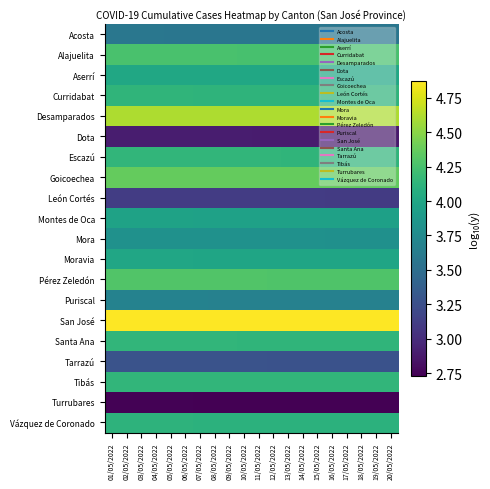

Reading right to left, transcribe all the data shown in this chart.

Acosta: 20/05/2022=3.6	19/05/2022=3.6	18/05/2022=3.6	17/05/2022=3.6	16/05/2022=3.6	15/05/2022=3.6	14/05/2022=3.6	13/05/2022=3.6	12/05/2022=3.6	11/05/2022=3.6	10/05/2022=3.6	09/05/2022=3.6	08/05/2022=3.6	07/05/2022=3.6	06/05/2022=3.6	05/05/2022=3.6	04/05/2022=3.6	03/05/2022=3.6	02/05/2022=3.6	01/05/2022=3.6
Alajuelita: 20/05/2022=4.3	19/05/2022=4.3	18/05/2022=4.3	17/05/2022=4.3	16/05/2022=4.3	15/05/2022=4.3	14/05/2022=4.3	13/05/2022=4.3	12/05/2022=4.3	11/05/2022=4.3	10/05/2022=4.3	09/05/2022=4.3	08/05/2022=4.3	07/05/2022=4.3	06/05/2022=4.3	05/05/2022=4.3	04/05/2022=4.3	03/05/2022=4.3	02/05/2022=4.3	01/05/2022=4.3
Aserrí: 20/05/2022=4.0	19/05/2022=4.0	18/05/2022=4.0	17/05/2022=4.0	16/05/2022=4.0	15/05/2022=4.0	14/05/2022=4.0	13/05/2022=4.0	12/05/2022=4.0	11/05/2022=4.0	10/05/2022=4.0	09/05/2022=4.0	08/05/2022=4.0	07/05/2022=4.0	06/05/2022=4.0	05/05/2022=4.0	04/05/2022=4.0	03/05/2022=4.0	02/05/2022=4.0	01/05/2022=4.0
Curridabat: 20/05/2022=4.1	19/05/2022=4.1	18/05/2022=4.1	17/05/2022=4.1	16/05/2022=4.1	15/05/2022=4.1	14/05/2022=4.1	13/05/2022=4.1	12/05/2022=4.1	11/05/2022=4.1	10/05/2022=4.1	09/05/2022=4.1	08/05/2022=4.1	07/05/2022=4.1	06/05/2022=4.1	05/05/2022=4.1	04/05/2022=4.1	03/05/2022=4.1	02/05/2022=4.1	01/05/2022=4.1
Desamparados: 20/05/2022=4.6	19/05/2022=4.6	18/05/2022=4.6	17/05/2022=4.6	16/05/2022=4.6	15/05/2022=4.6	14/05/2022=4.6	13/05/2022=4.6	12/05/2022=4.6	11/05/2022=4.6	10/05/2022=4.6	09/05/2022=4.6	08/05/2022=4.6	07/05/2022=4.6	06/05/2022=4.6	05/05/2022=4.6	04/05/2022=4.6	03/05/2022=4.6	02/05/2022=4.6	01/05/2022=4.6
Dota: 20/05/2022=2.9	19/05/2022=2.9	18/05/2022=2.9	17/05/2022=2.9	16/05/2022=2.9	15/05/2022=2.9	14/05/2022=2.9	13/05/2022=2.9	12/05/2022=2.9	11/05/2022=2.9	10/05/2022=2.9	09/05/2022=2.9	08/05/2022=2.9	07/05/2022=2.9	06/05/2022=2.9	05/05/2022=2.9	04/05/2022=2.9	03/05/2022=2.9	02/05/2022=2.9	01/05/2022=2.9
Escazú: 20/05/2022=4.1	19/05/2022=4.1	18/05/2022=4.1	17/05/2022=4.1	16/05/2022=4.1	15/05/2022=4.1	14/05/2022=4.1	13/05/2022=4.1	12/05/2022=4.1	11/05/2022=4.1	10/05/2022=4.1	09/05/2022=4.1	08/05/2022=4.1	07/05/2022=4.1	06/05/2022=4.1	05/05/2022=4.1	04/05/2022=4.1	03/05/2022=4.1	02/05/2022=4.1	01/05/2022=4.1
Goicoechea: 20/05/2022=4.4	19/05/2022=4.4	18/05/2022=4.4	17/05/2022=4.4	16/05/2022=4.4	15/05/2022=4.4	14/05/2022=4.4	13/05/2022=4.4	12/05/2022=4.4	11/05/2022=4.4	10/05/2022=4.4	09/05/2022=4.4	08/05/2022=4.4	07/05/2022=4.4	06/05/2022=4.4	05/05/2022=4.4	04/05/2022=4.4	03/05/2022=4.4	02/05/2022=4.4	01/05/2022=4.4
León Cortés: 20/05/2022=3.1	19/05/2022=3.1	18/05/2022=3.1	17/05/2022=3.1	16/05/2022=3.1	15/05/2022=3.1	14/05/2022=3.1	13/05/2022=3.1	12/05/2022=3.1	11/05/2022=3.1	10/05/2022=3.1	09/05/2022=3.1	08/05/2022=3.1	07/05/2022=3.1	06/05/2022=3.1	05/05/2022=3.1	04/05/2022=3.1	03/05/2022=3.1	02/05/2022=3.1	01/05/2022=3.1
Montes de Oca: 20/05/2022=4.0	19/05/2022=4.0	18/05/2022=4.0	17/05/2022=4.0	16/05/2022=4.0	15/05/2022=4.0	14/05/2022=4.0	13/05/2022=4.0	12/05/2022=4.0	11/05/2022=4.0	10/05/2022=4.0	09/05/2022=4.0	08/05/2022=4.0	07/05/2022=4.0	06/05/2022=4.0	05/05/2022=4.0	04/05/2022=4.0	03/05/2022=4.0	02/05/2022=4.0	01/05/2022=4.0
Mora: 20/05/2022=3.8	19/05/2022=3.8	18/05/2022=3.8	17/05/2022=3.8	16/05/2022=3.8	15/05/2022=3.8	14/05/2022=3.8	13/05/2022=3.8	12/05/2022=3.8	11/05/2022=3.8	10/05/2022=3.8	09/05/2022=3.8	08/05/2022=3.8	07/05/2022=3.8	06/05/2022=3.8	05/05/2022=3.8	04/05/2022=3.8	03/05/2022=3.8	02/05/2022=3.8	01/05/2022=3.8
Moravia: 20/05/2022=4.0	19/05/2022=4.0	18/05/2022=4.0	17/05/2022=4.0	16/05/2022=4.0	15/05/2022=4.0	14/05/2022=4.0	13/05/2022=4.0	12/05/2022=4.0	11/05/2022=4.0	10/05/2022=4.0	09/05/2022=4.0	08/05/2022=4.0	07/05/2022=4.0	06/05/2022=4.0	05/05/2022=4.0	04/05/2022=4.0	03/05/2022=4.0	02/05/2022=4.0	01/05/2022=4.0
Pérez Zeledón: 20/05/2022=4.3	19/05/2022=4.3	18/05/2022=4.3	17/05/2022=4.3	16/05/2022=4.3	15/05/2022=4.3	14/05/2022=4.3	13/05/2022=4.3	12/05/2022=4.3	11/05/2022=4.3	10/05/2022=4.3	09/05/2022=4.3	08/05/2022=4.3	07/05/2022=4.3	06/05/2022=4.3	05/05/2022=4.3	04/05/2022=4.3	03/05/2022=4.3	02/05/2022=4.3	01/05/2022=4.3
Puriscal: 20/05/2022=3.7	19/05/2022=3.7	18/05/2022=3.7	17/05/2022=3.7	16/05/2022=3.7	15/05/2022=3.7	14/05/2022=3.7	13/05/2022=3.7	12/05/2022=3.7	11/05/2022=3.7	10/05/2022=3.7	09/05/2022=3.7	08/05/2022=3.7	07/05/2022=3.7	06/05/2022=3.7	05/05/2022=3.7	04/05/2022=3.7	03/05/2022=3.7	02/05/2022=3.7	01/05/2022=3.7
San José: 20/05/2022=4.9	19/05/2022=4.9	18/05/2022=4.9	17/05/2022=4.9	16/05/2022=4.9	15/05/2022=4.9	14/05/2022=4.9	13/05/2022=4.9	12/05/2022=4.9	11/05/2022=4.9	10/05/2022=4.9	09/05/2022=4.9	08/05/2022=4.9	07/05/2022=4.9	06/05/2022=4.9	05/05/2022=4.9	04/05/2022=4.9	03/05/2022=4.9	02/05/2022=4.9	01/05/2022=4.9
Santa Ana: 20/05/2022=4.1	19/05/2022=4.1	18/05/2022=4.1	17/05/2022=4.1	16/05/2022=4.1	15/05/2022=4.1	14/05/2022=4.1	13/05/2022=4.1	12/05/2022=4.1	11/05/2022=4.1	10/05/2022=4.1	09/05/2022=4.1	08/05/2022=4.1	07/05/2022=4.1	06/05/2022=4.1	05/05/2022=4.1	04/05/2022=4.1	03/05/2022=4.1	02/05/2022=4.1	01/05/2022=4.1
Tarrazú: 20/05/2022=3.3	19/05/2022=3.3	18/05/2022=3.3	17/05/2022=3.3	16/05/2022=3.3	15/05/2022=3.3	14/05/2022=3.3	13/05/2022=3.3	12/05/2022=3.3	11/05/2022=3.3	10/05/2022=3.3	09/05/2022=3.3	08/05/2022=3.3	07/05/2022=3.3	06/05/2022=3.3	05/05/2022=3.3	04/05/2022=3.3	03/05/2022=3.3	02/05/2022=3.3	01/05/2022=3.3
Tibás: 20/05/2022=4.1	19/05/2022=4.1	18/05/2022=4.1	17/05/2022=4.1	16/05/2022=4.1	15/05/2022=4.1	14/05/2022=4.1	13/05/2022=4.1	12/05/2022=4.1	11/05/2022=4.1	10/05/2022=4.1	09/05/2022=4.1	08/05/2022=4.1	07/05/2022=4.1	06/05/2022=4.1	05/05/2022=4.1	04/05/2022=4.1	03/05/2022=4.1	02/05/2022=4.1	01/05/2022=4.1
Turrubares: 20/05/2022=2.7	19/05/2022=2.7	18/05/2022=2.7	17/05/2022=2.7	16/05/2022=2.7	15/05/2022=2.7	14/05/2022=2.7	13/05/2022=2.7	12/05/2022=2.7	11/05/2022=2.7	10/05/2022=2.7	09/05/2022=2.7	08/05/2022=2.7	07/05/2022=2.7	06/05/2022=2.7	05/05/2022=2.7	04/05/2022=2.7	03/05/2022=2.7	02/05/2022=2.7	01/05/2022=2.7
Vázquez de Coronado: 20/05/2022=4.1	19/05/2022=4.1	18/05/2022=4.1	17/05/2022=4.1	16/05/2022=4.1	15/05/2022=4.1	14/05/2022=4.1	13/05/2022=4.1	12/05/2022=4.1	11/05/2022=4.1	10/05/2022=4.1	09/05/2022=4.1	08/05/2022=4.1	07/05/2022=4.1	06/05/2022=4.1	05/05/2022=4.1	04/05/2022=4.1	03/05/2022=4.1	02/05/2022=4.1	01/05/2022=4.1